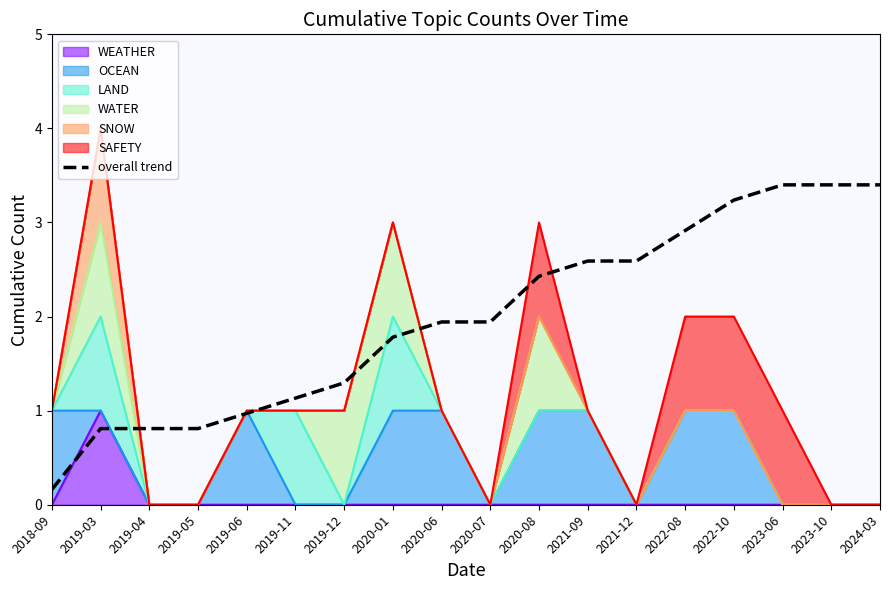

Reading right to left, what are all the values shown in this chart?

3.4	3.4	3.4	3.2	2.9	2.6	2.6	2.4	1.9	1.9	1.8	1.3	1.1	1.0	0.8	0.8	0.8	0.2